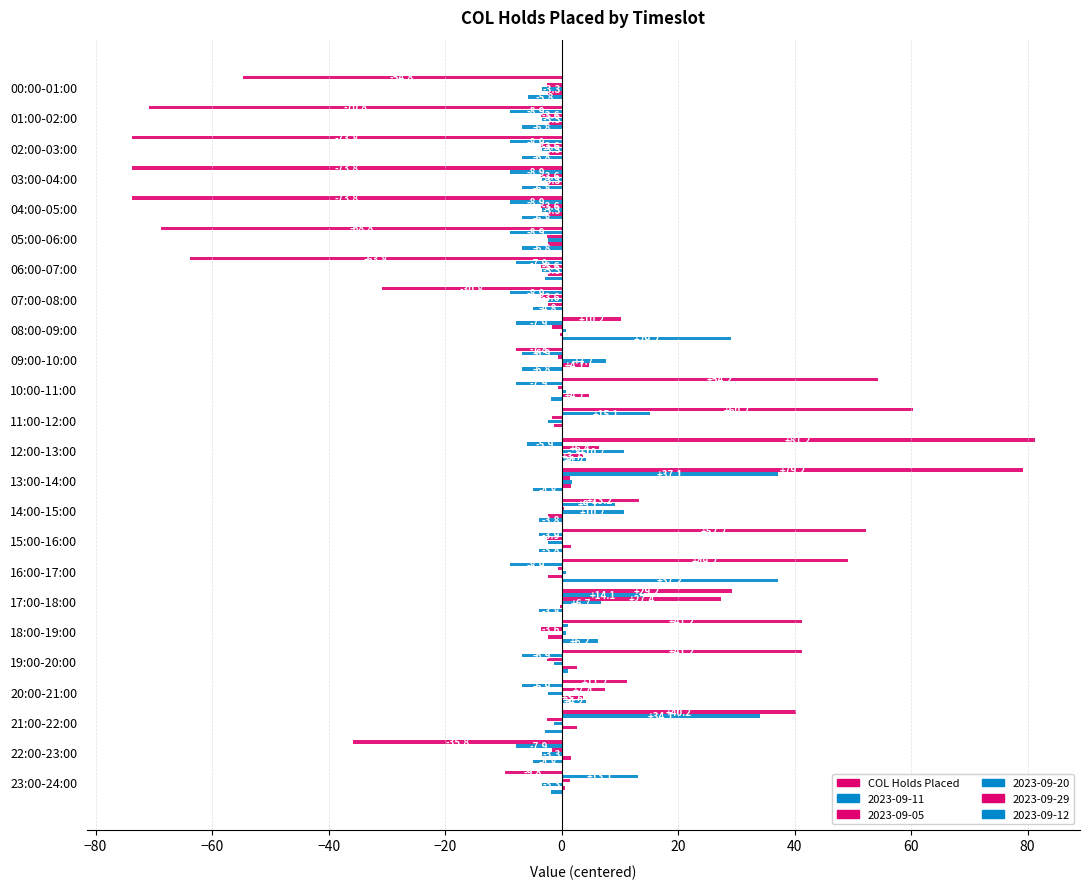

What is the minimum value shown in the chart?

-73.8